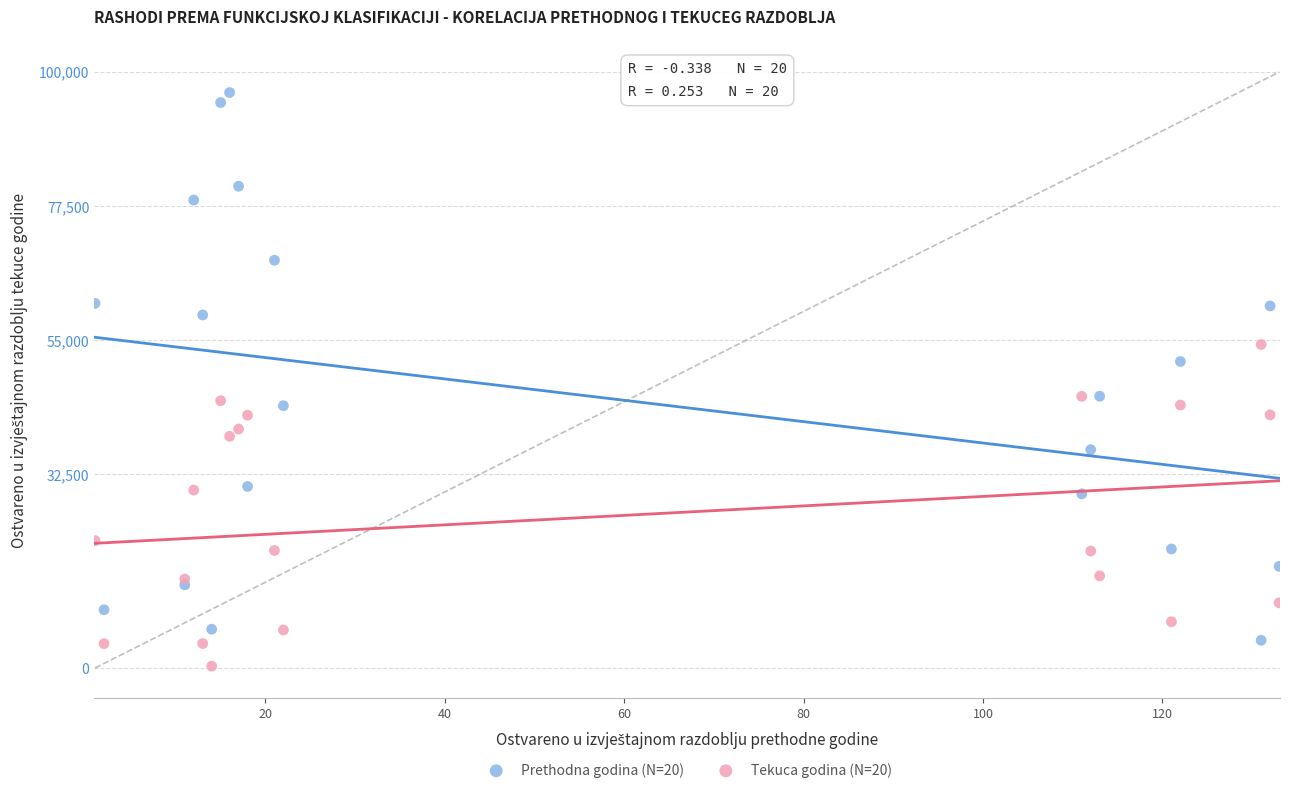

Which series has the widest spread of Y values?

Prethodna godina (N=20)